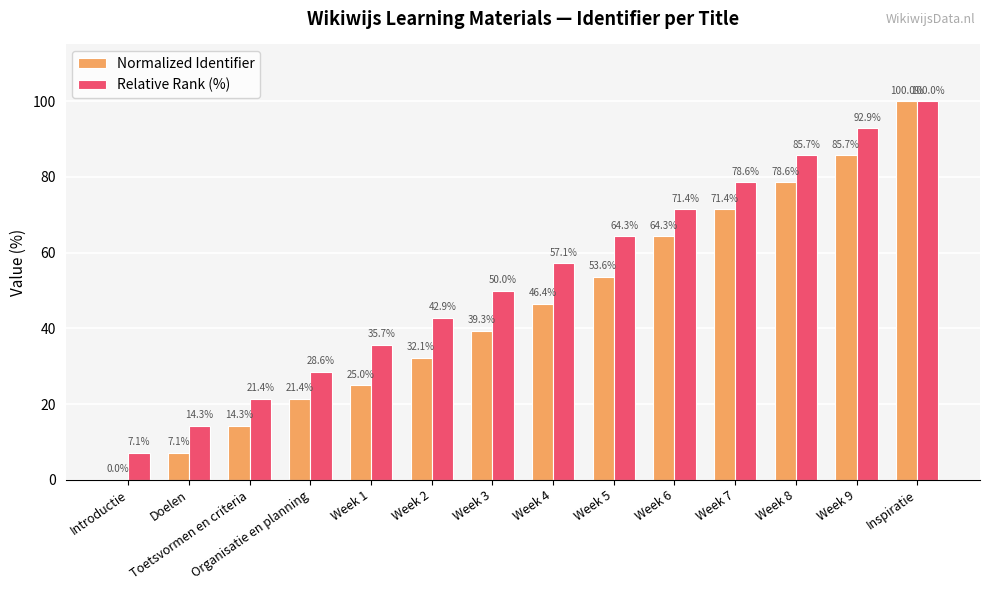

Read the Relative Rank (%) value at Week 4.

57.1